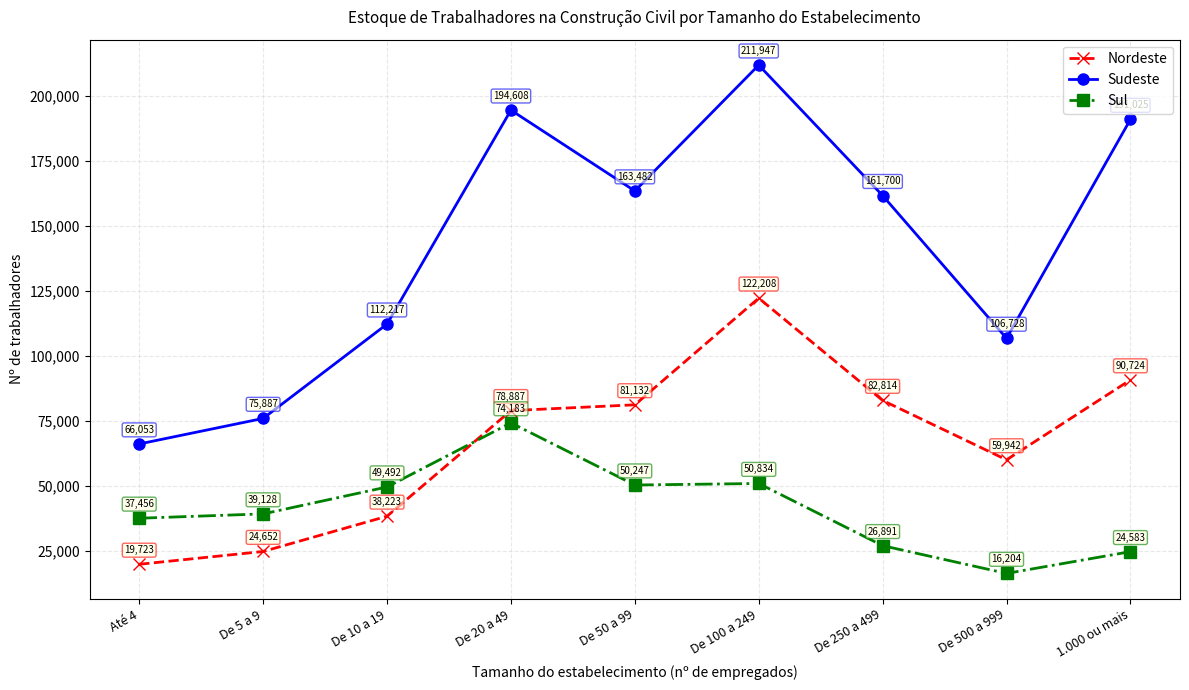

Reading left to right, what are all the values shown in this chart?

Nordeste: 19723	24652	38223	78887	81132	122208	82814	59942	90724
Sudeste: 66053	75887	112217	194608	163482	211947	161700	106728	191025
Sul: 37456	39128	49492	74183	50247	50834	26891	16204	24583